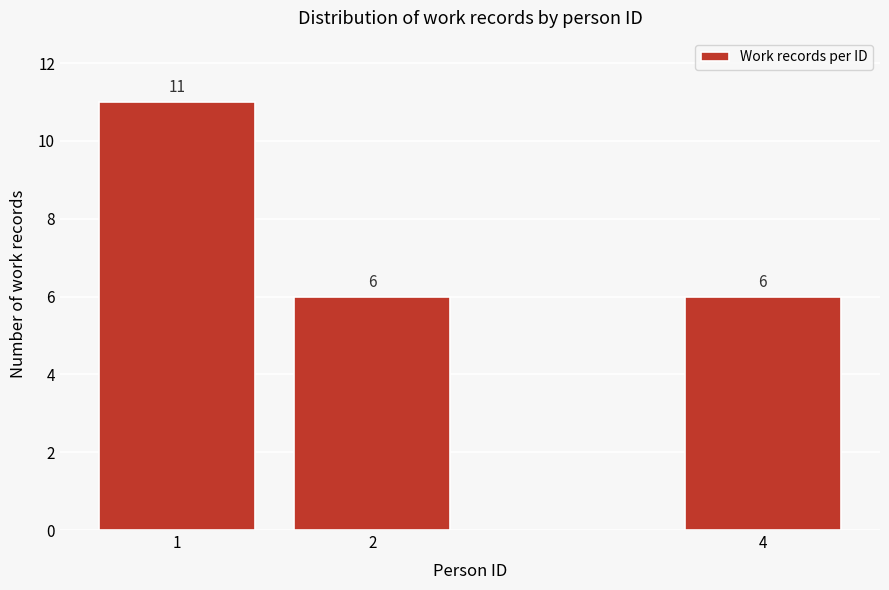

Reading left to right, transcribe all the data shown in this chart.

11	6	6